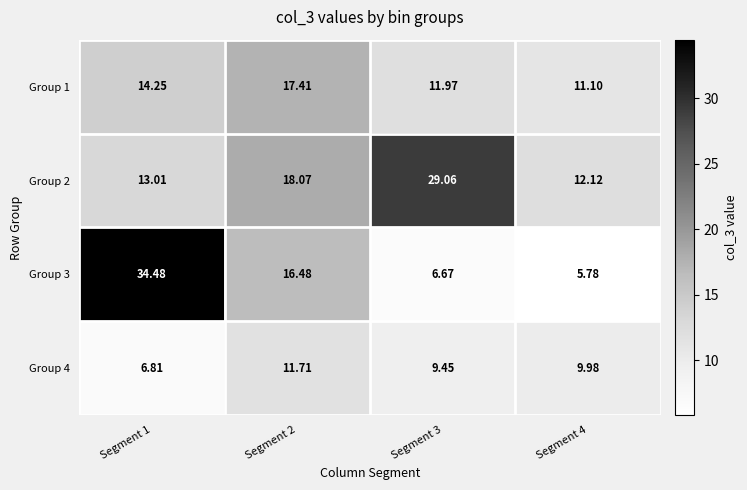

Is the value of Group 4 at Segment 1 greater than the value of Group 2 at Segment 4?

No